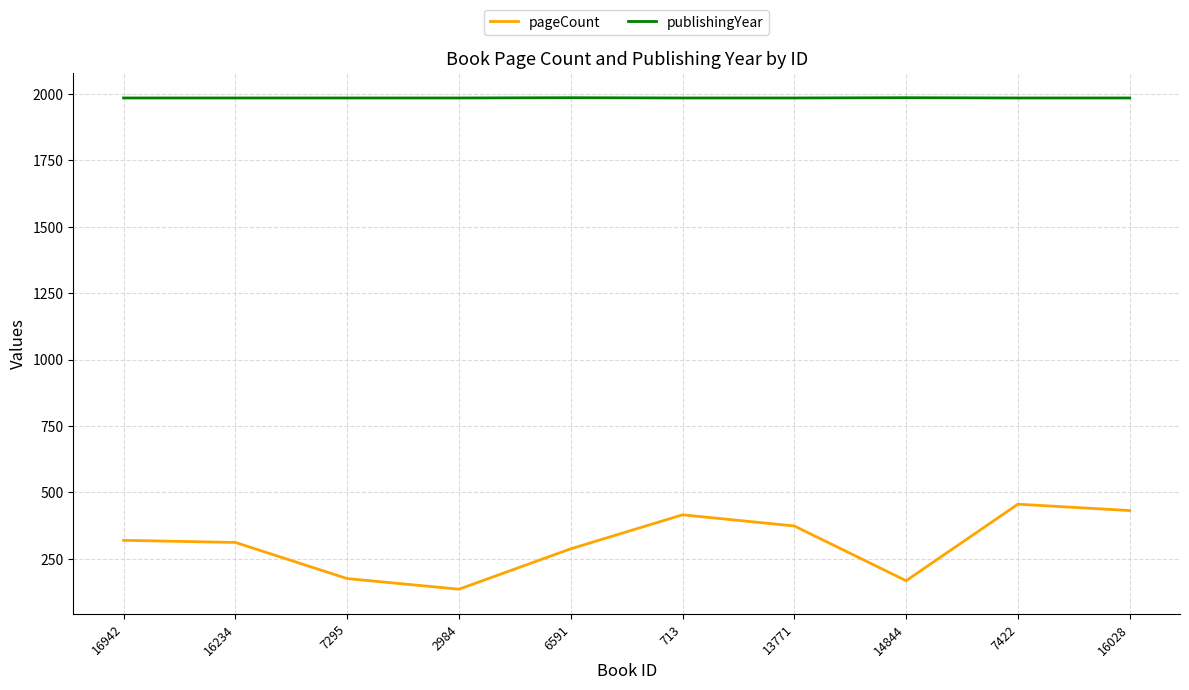

Does the chart have visible grid lines?

Yes